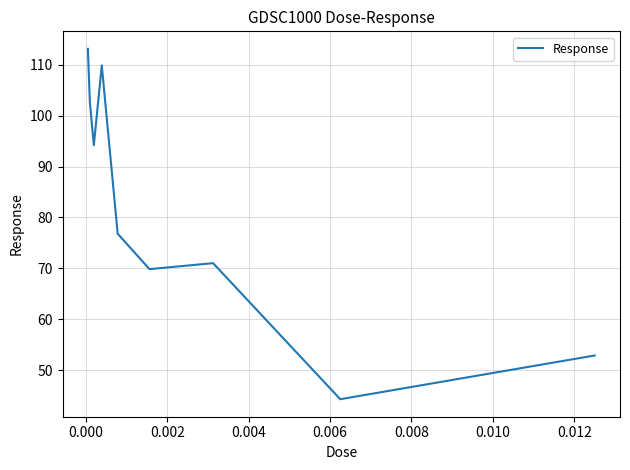

What is the difference between the maximum and minimum values?

68.8